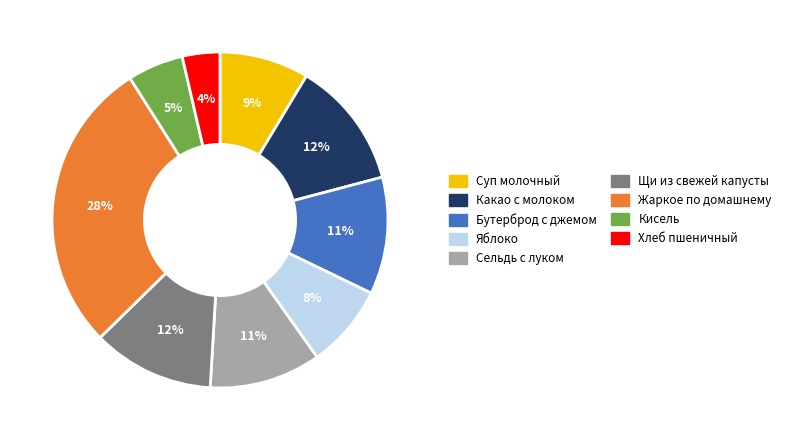

Is it true that Сельдь с луком is 3% of the pie?

False